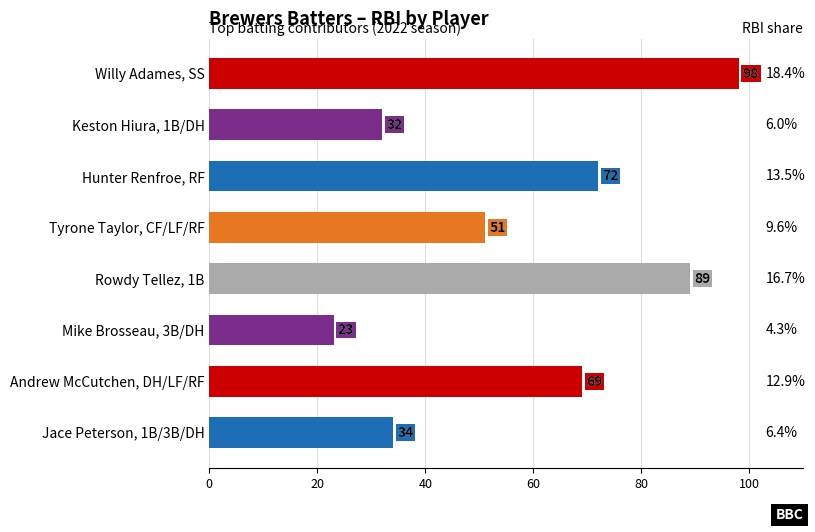

What is the change in value from Hunter Renfroe, RF to Willy Adames, SS?

+26